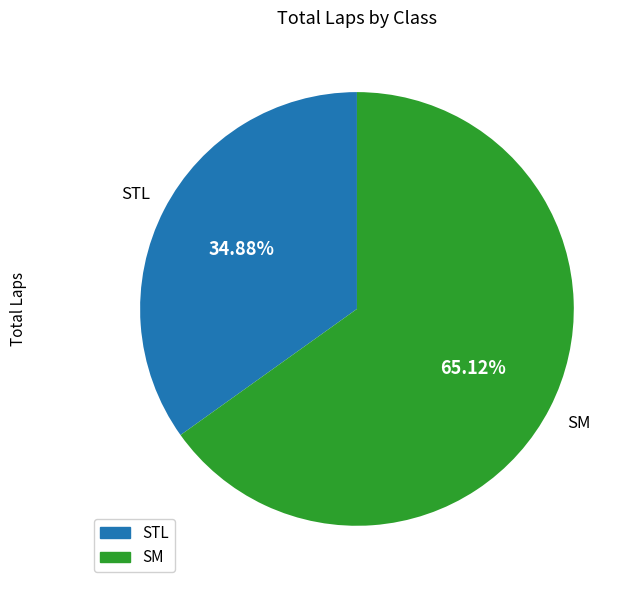

To the nearest percent, what is the difference between the STL and SM slice percentages?

30%